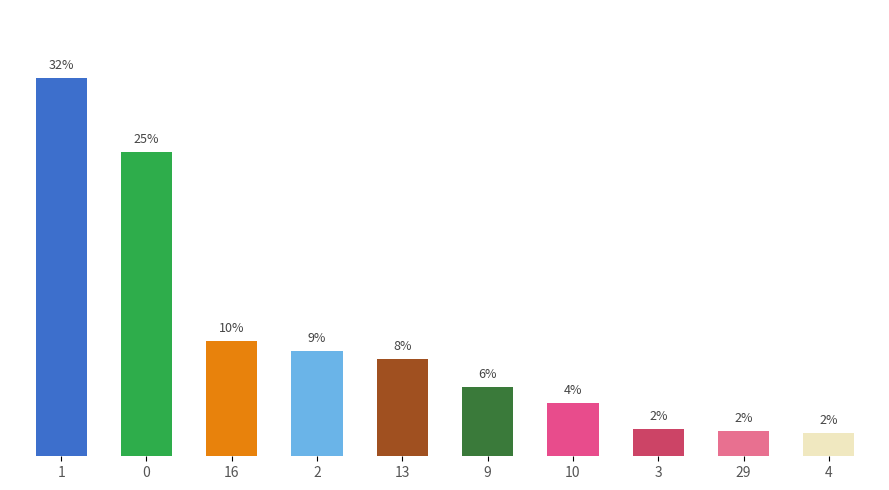

Is it true that the value at 10 is 8.5?

False